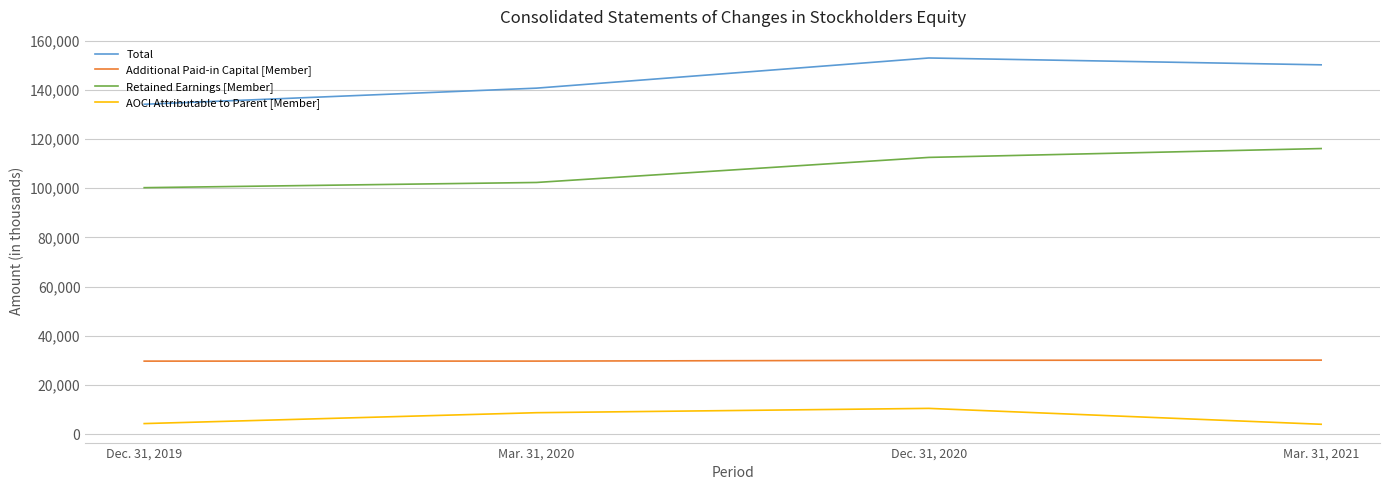

Rank the series by their average value, from lowest to highest.

AOCI Attributable to Parent [Member], Additional Paid-in Capital [Member], Retained Earnings [Member], Total